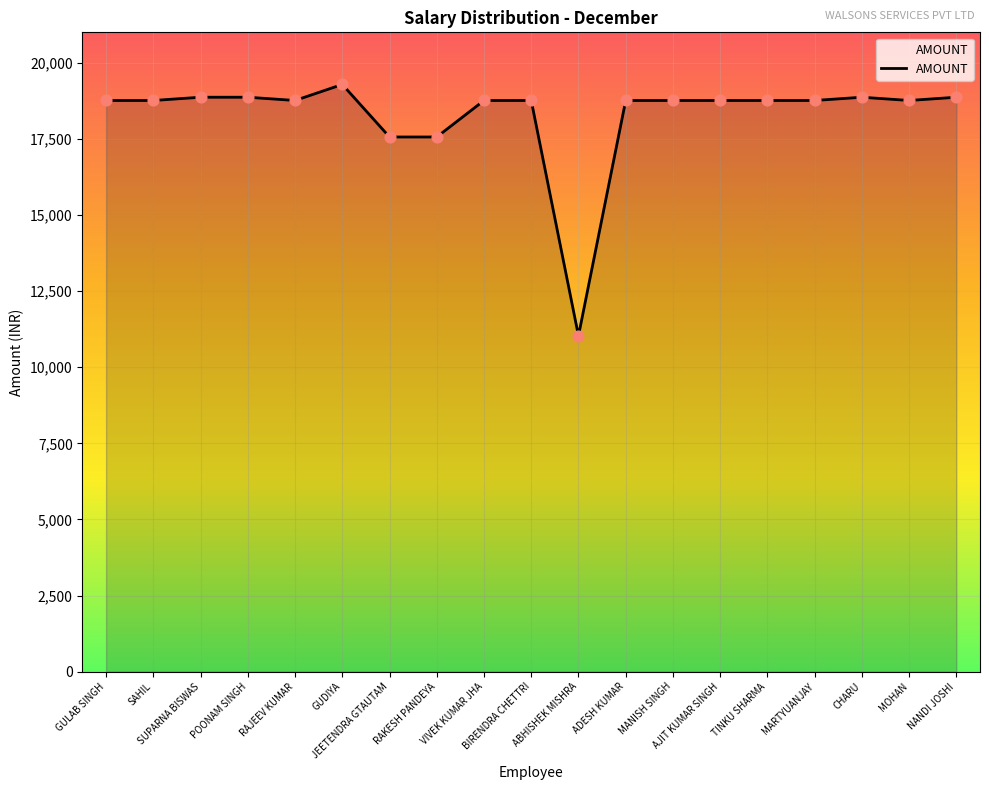

Between ABHISHEK MISHRA and TINKU SHARMA, which is larger?

TINKU SHARMA